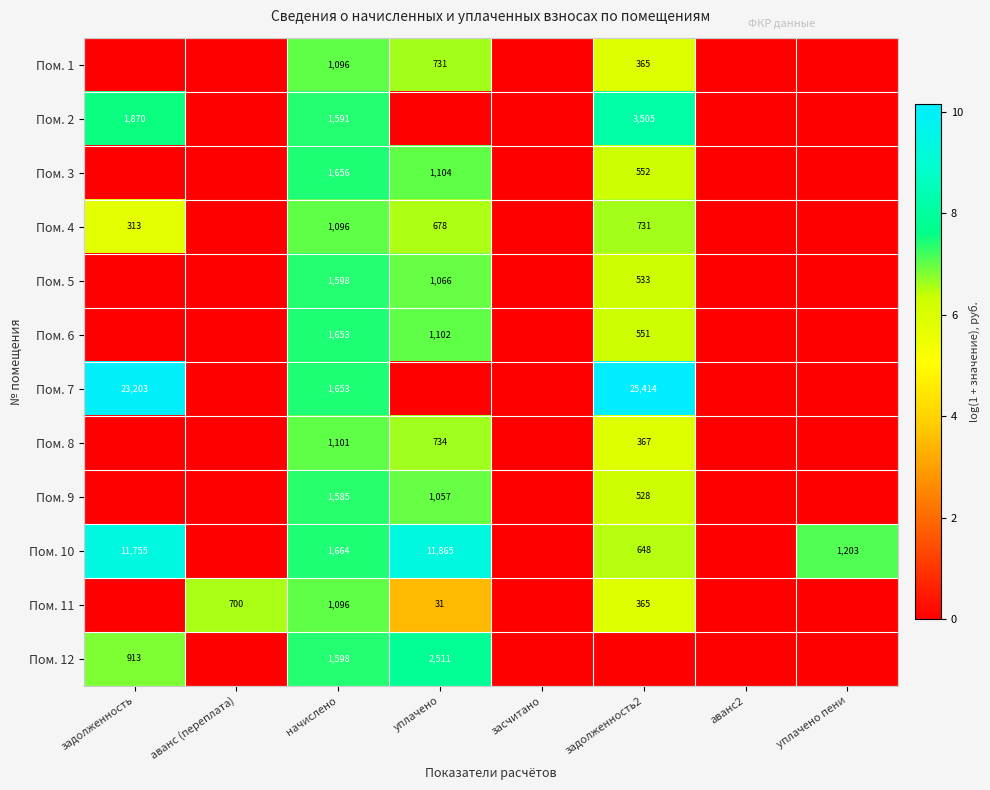

Is it true that Пом. 2 equals 1591 at начислено?

True